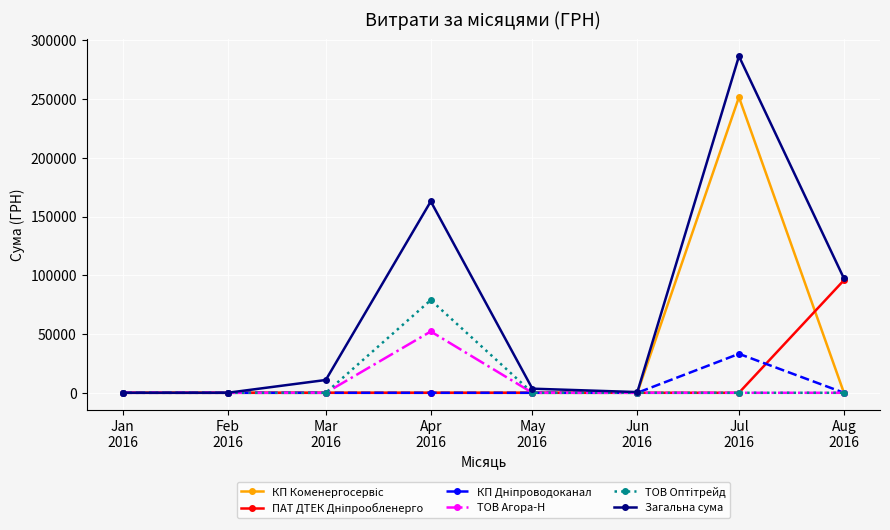

What is the maximum value shown in the chart?

286438.5